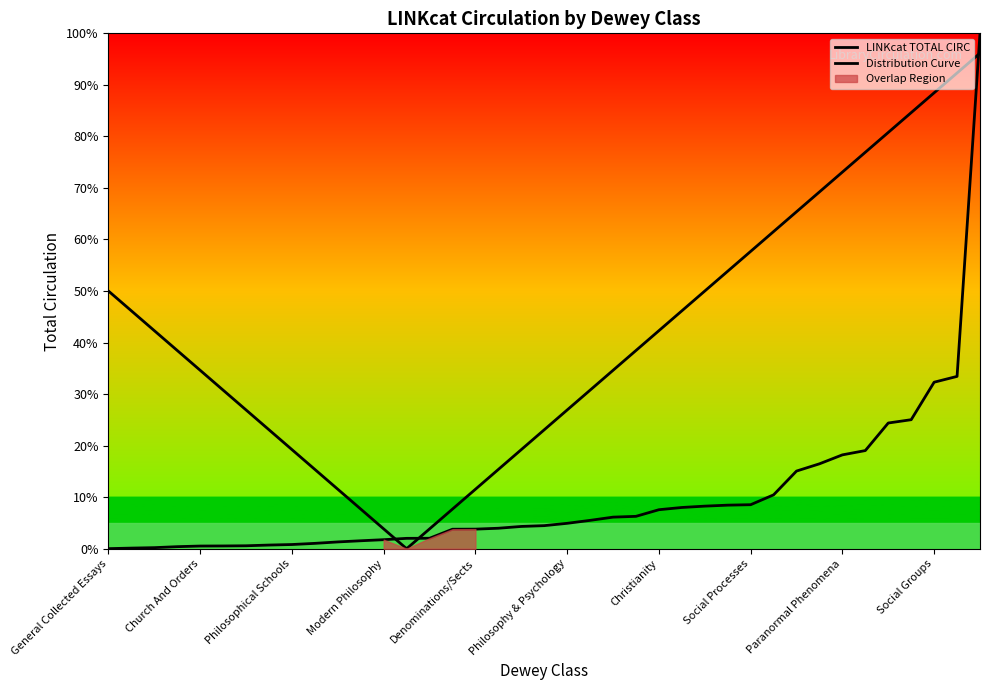

Reading left to right, list all the values displayed in this chart.

LINKcat TOTAL CIRC: 0.0	0.1	0.2	0.4	0.5	0.5	0.6	0.7	0.8	1.0	1.3	1.5	1.8	2.0	2.0	3.8	3.8	4.0	4.3	4.5	4.9	5.5	6.1	6.3	7.6	8.0	8.3	8.5	8.5	10.5	15.1	16.5	18.2	19.0	24.4	25.0	32.3	33.4	100.0
Distribution Curve: 50.0	46.2	42.3	38.5	34.6	30.8	26.9	23.1	19.2	15.4	11.5	7.7	3.8	0.0	3.8	7.7	11.5	15.4	19.2	23.1	26.9	30.8	34.6	38.5	42.3	46.2	50.0	53.8	57.7	61.5	65.4	69.2	73.1	76.9	80.8	84.6	88.5	92.3	96.2